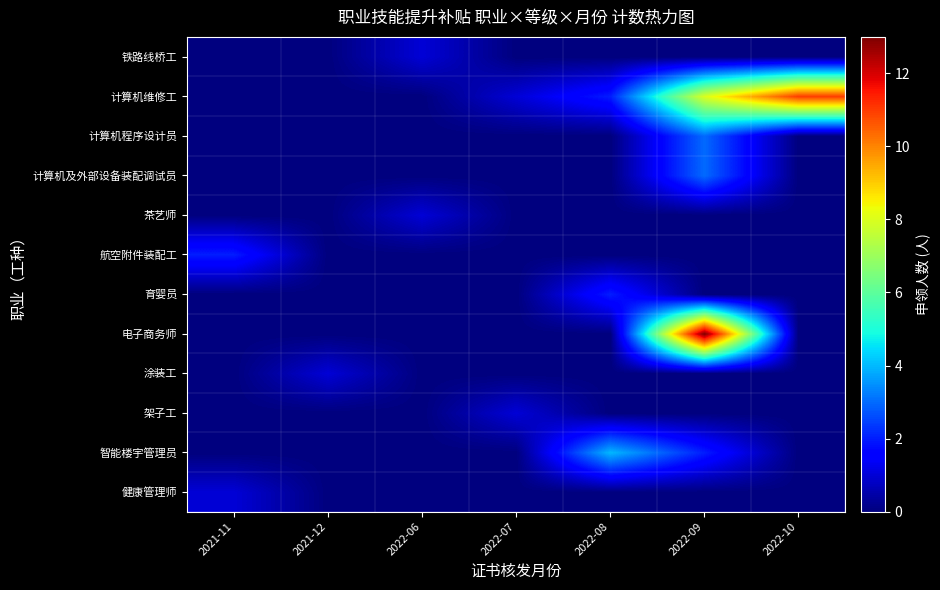

What is the greatest value displayed?

13